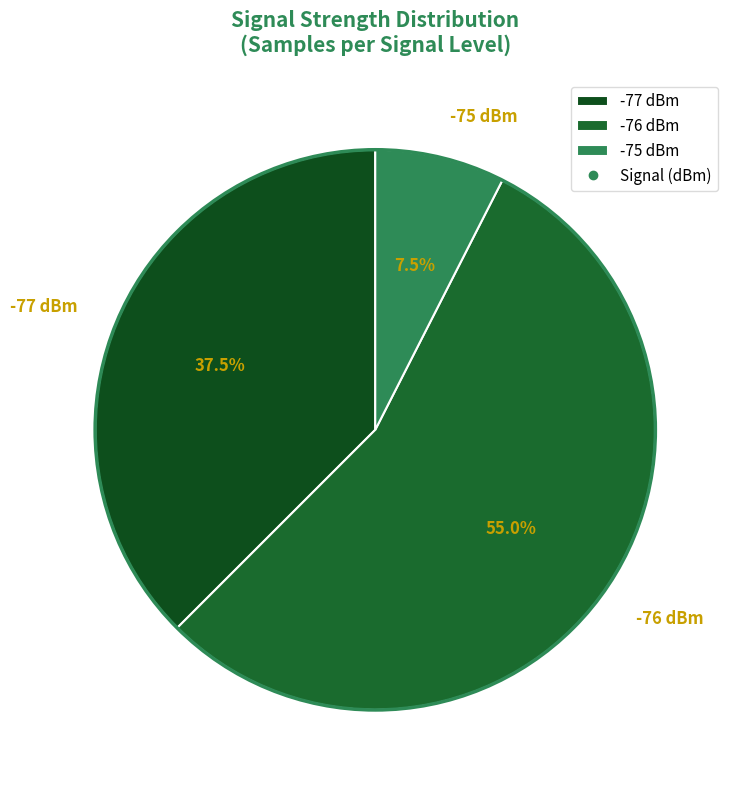

Combined, what portion of the pie is -77 dBm and -76 dBm?

92.5%